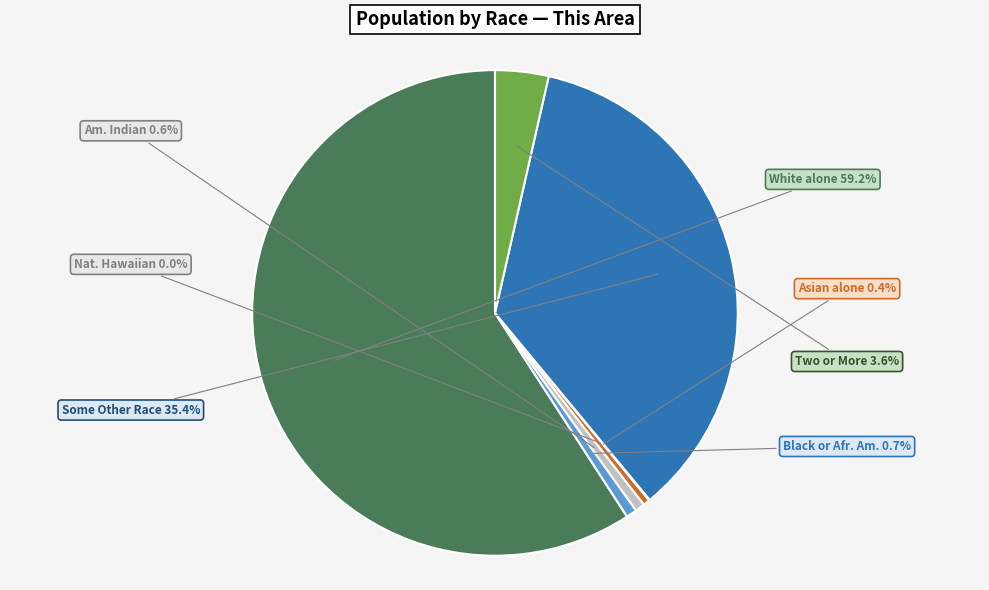

Is there any slice that represents more than half of the pie?

Yes